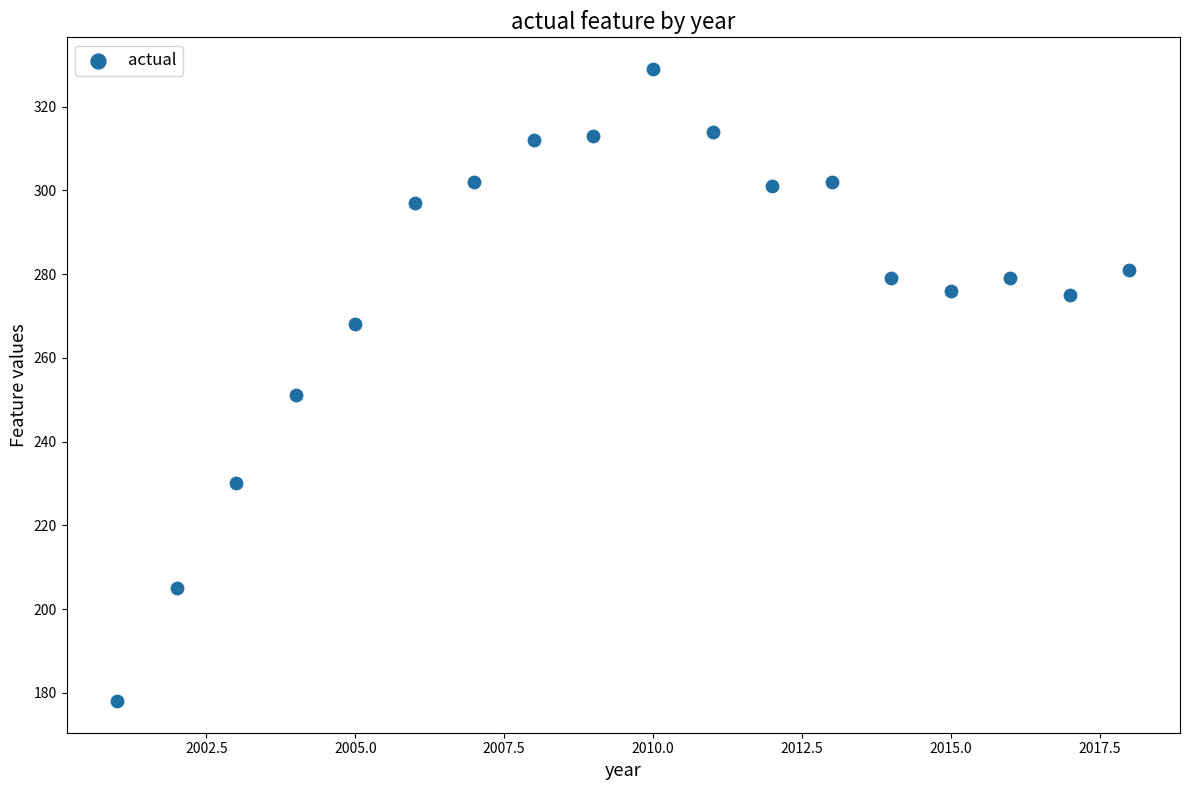

What is the range of Y values (max minus min)?

151